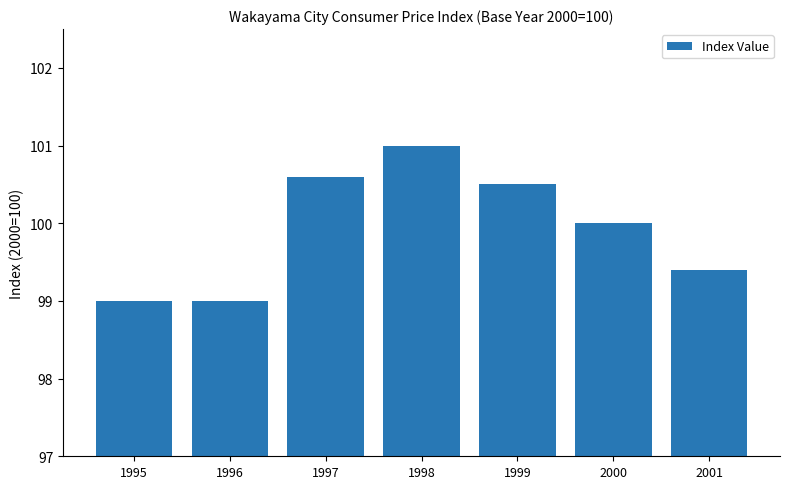

What is the change in value from 1995 to 1999?

+1.5